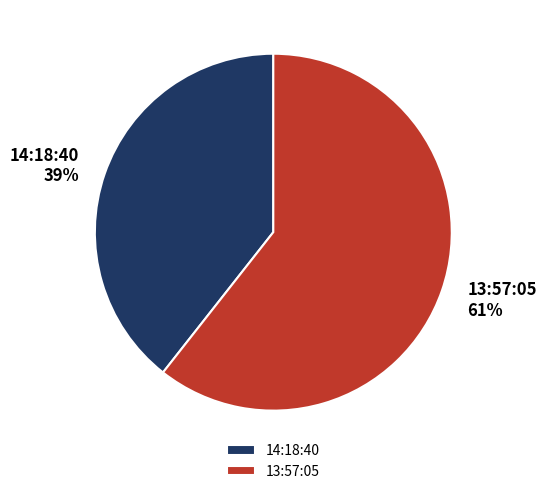

Which has a higher value, 14:18:40 or 13:57:05?

13:57:05